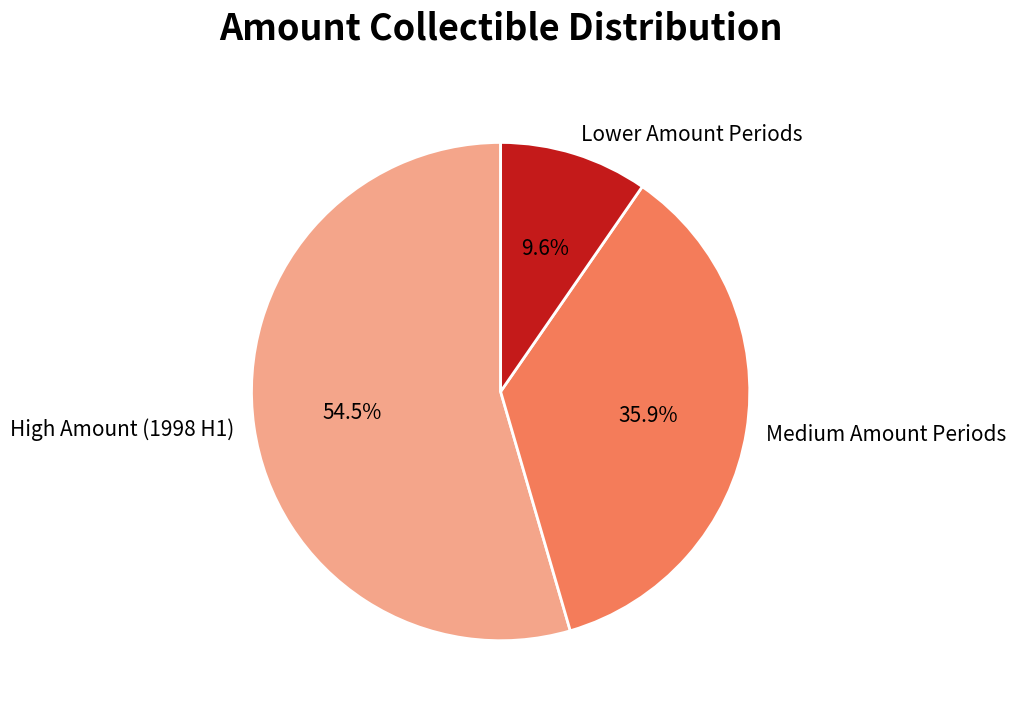

Is there a majority slice in this chart?

Yes